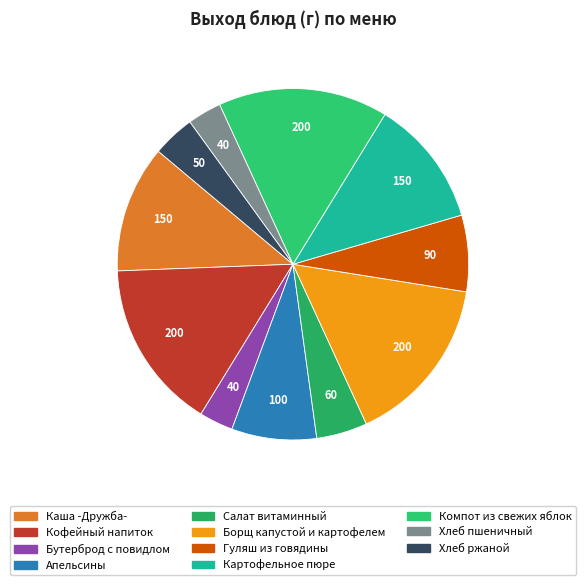

What is the smallest slice in the pie chart?

Бутерброд с повидлом